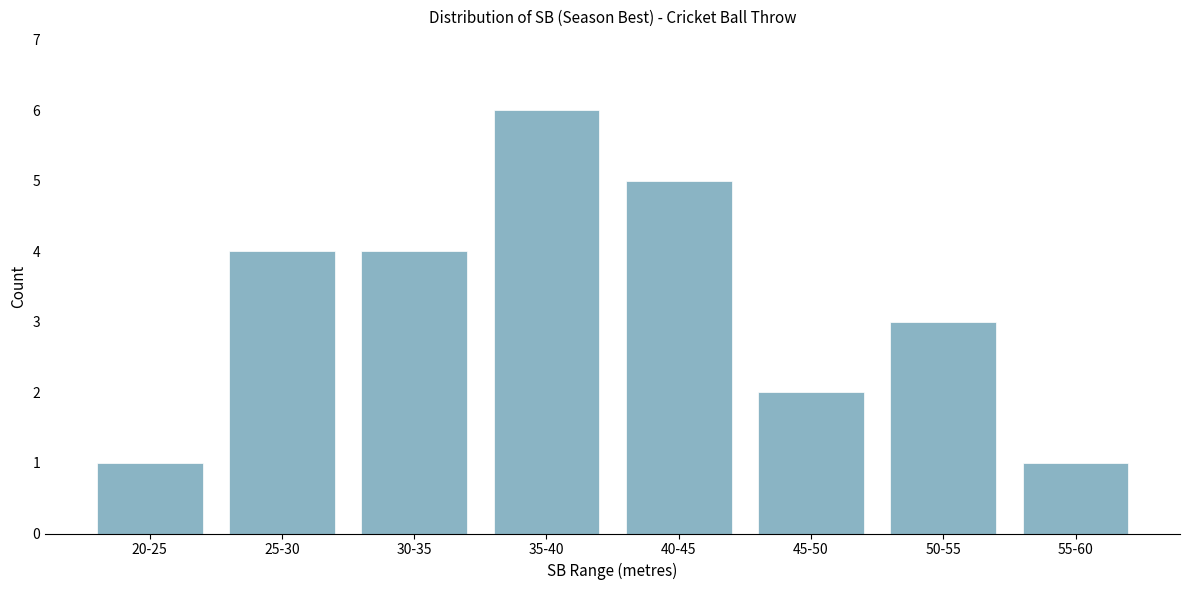

Reading right to left, extract all data points from this chart.

55-60=1	50-55=3	45-50=2	40-45=5	35-40=6	30-35=4	25-30=4	20-25=1